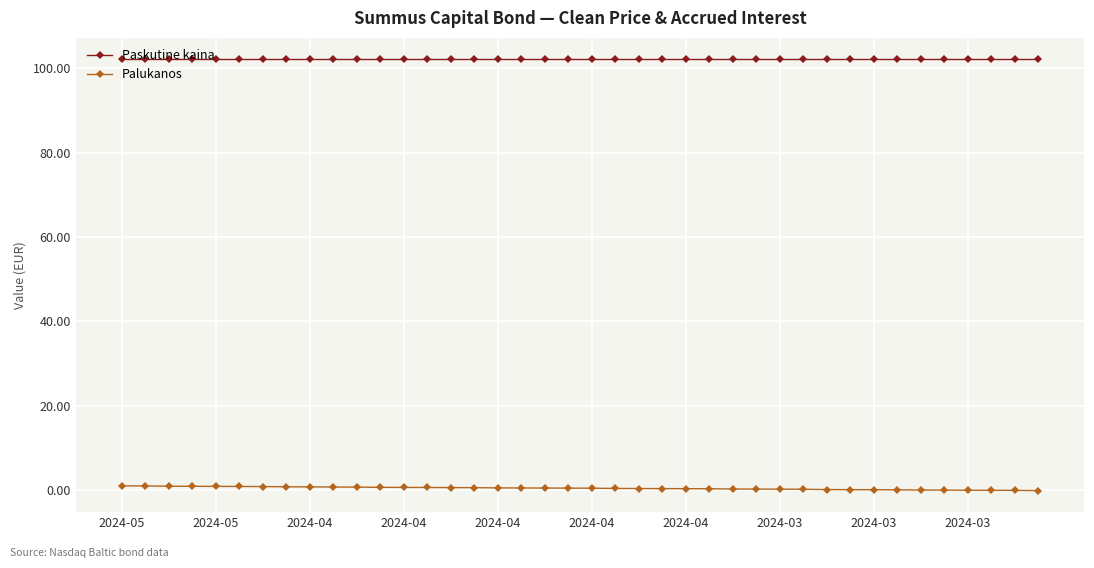

How many data points does each series have?

40